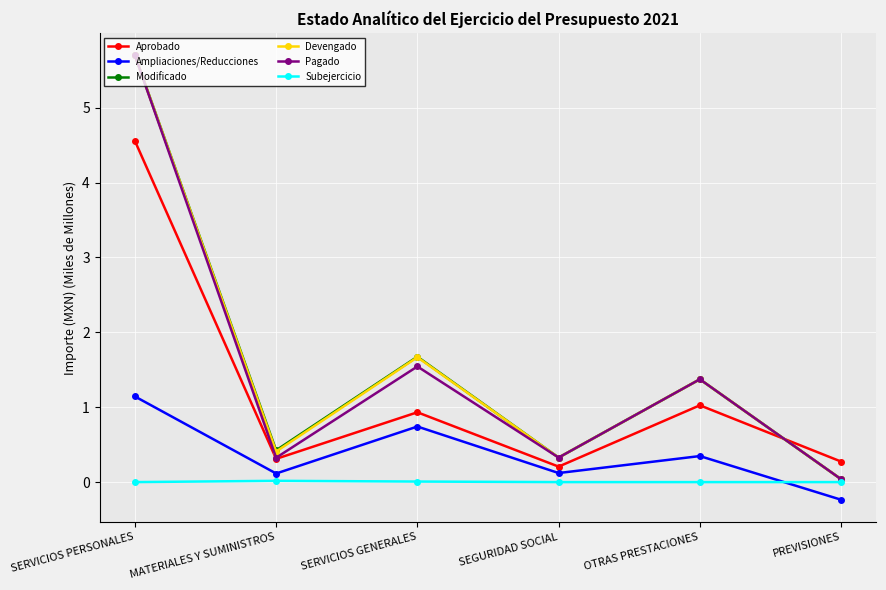

At which category does the chart reach its minimum across all series?

PREVISIONES